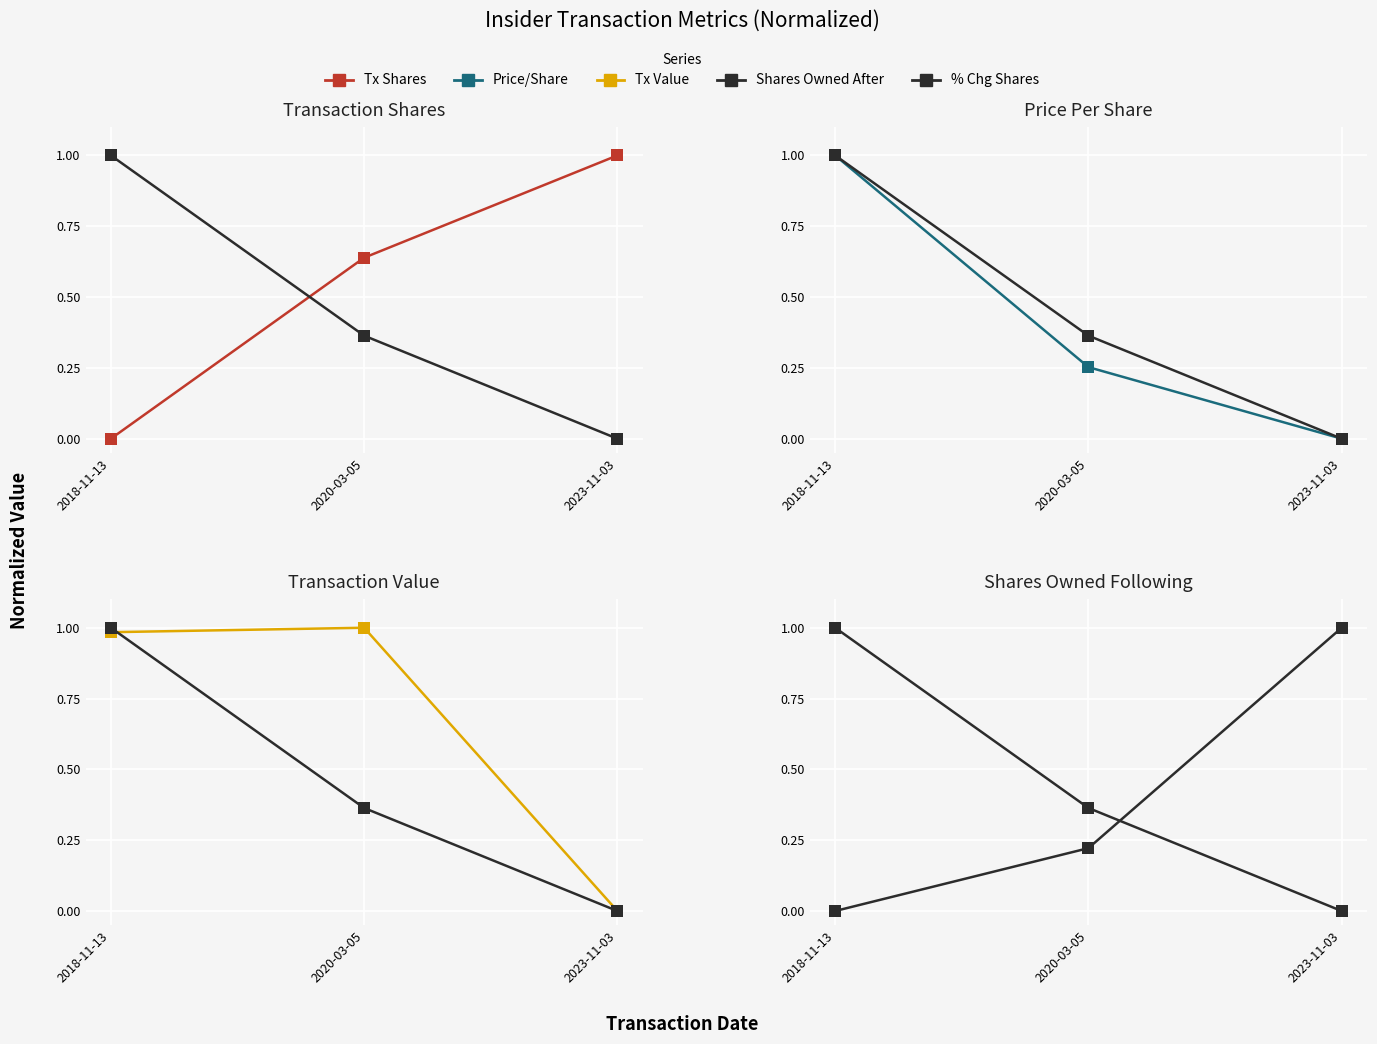

At 2018-11-13, list the series in order from smallest to largest.

Transactionshares, Sharesownedfollowingtransaction, Transactionvalue, pctchgSharesOwned, Transactionpricepershare